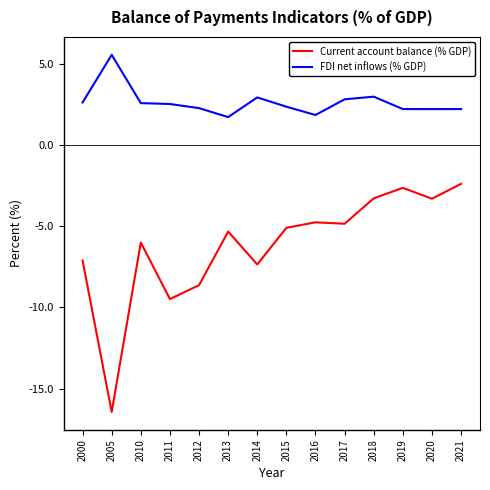

Read the Current account balance (% GDP) value at 2021.

-2.4